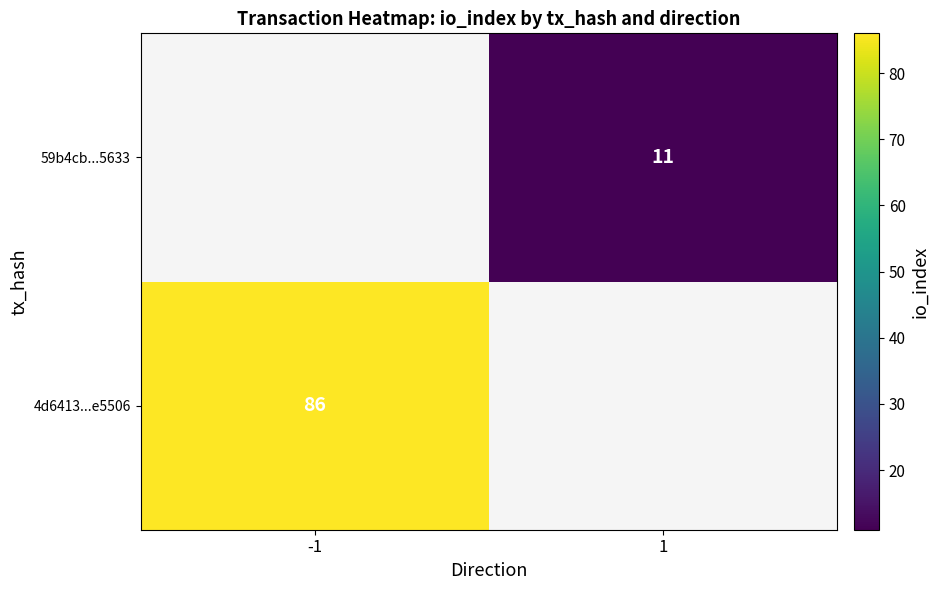

The value of 4d6413...e5506 at -1 is 25. True or false?

False